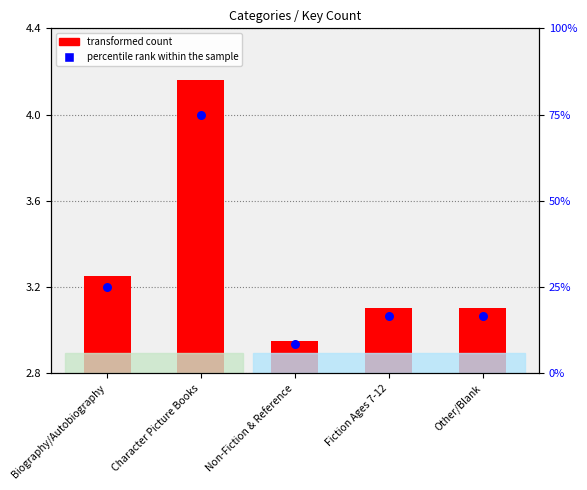

What are all the series names shown in the legend?

transformed count, percentile rank within the sample